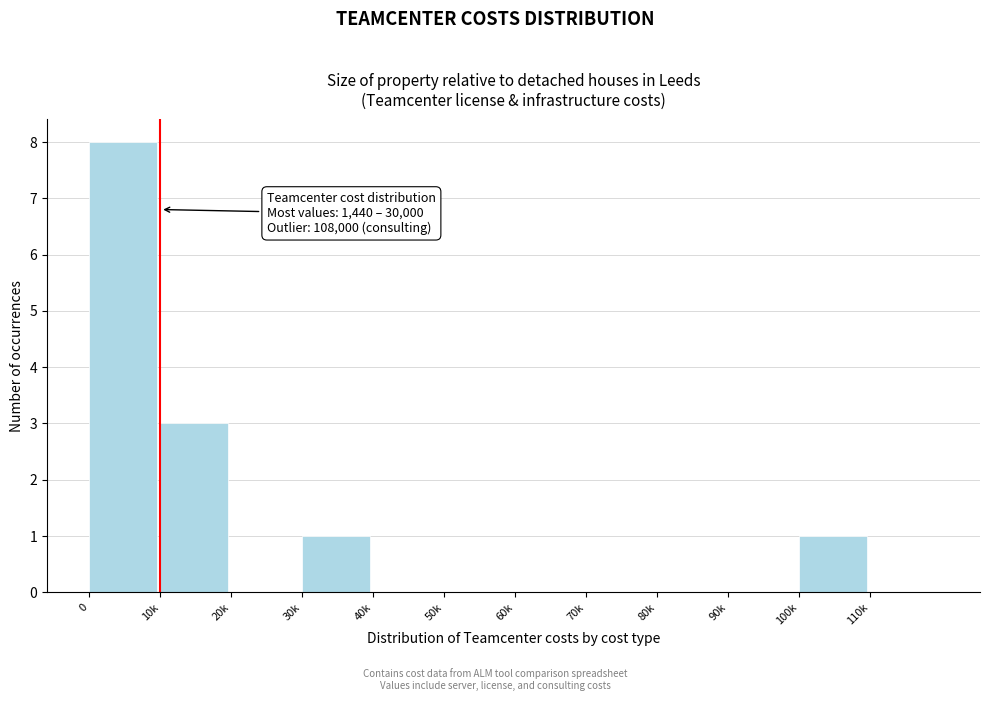

Reading left to right, list all the values displayed in this chart.

0=8	10k=3	20k=0	30k=1	40k=0	50k=0	60k=0	70k=0	80k=0	90k=0	100k=1	110k=0